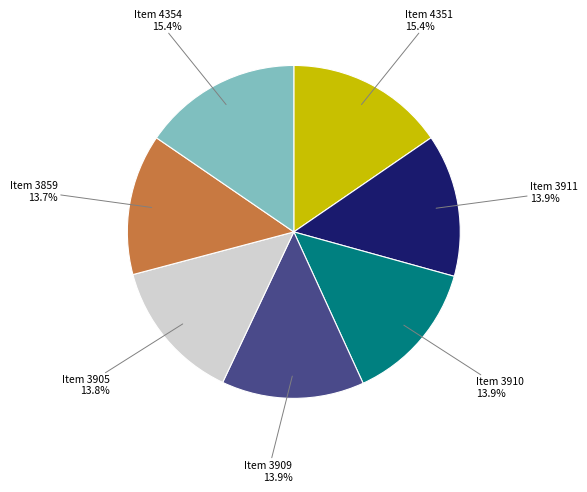

Is it true that Item 3910 is 19% of the pie?

False